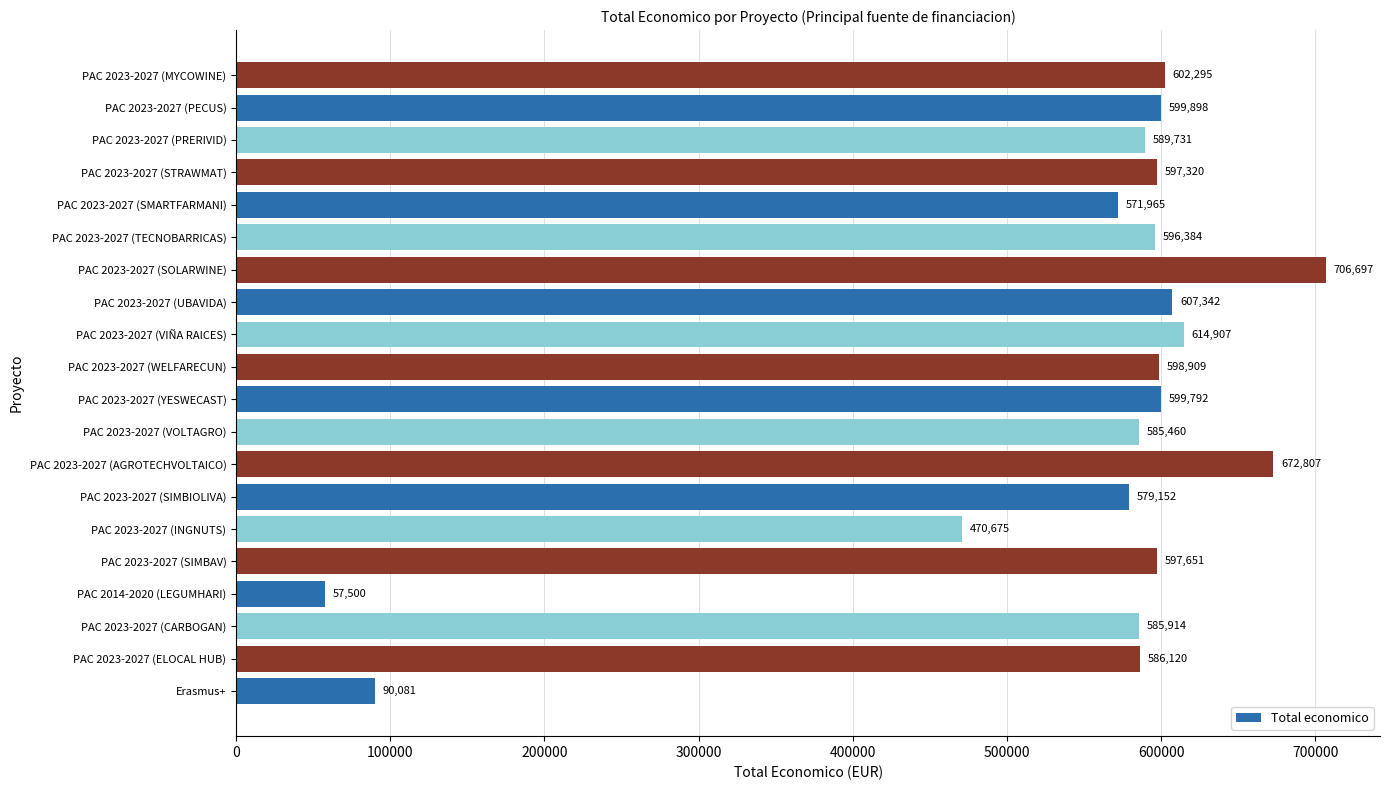

What is the change in value from PAC 2023-2027 (CARBOGAN) to PAC 2023-2027 (SMARTFARMANI)?

-13949